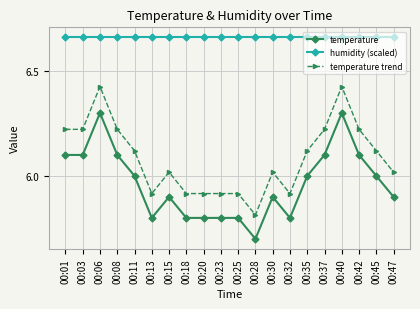

True or false: temperature and temperature trend cross at least once.

False